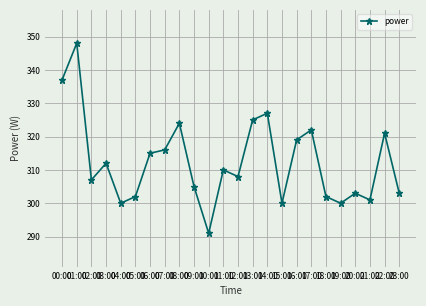

Is this an area chart (filled region under the line)?

No